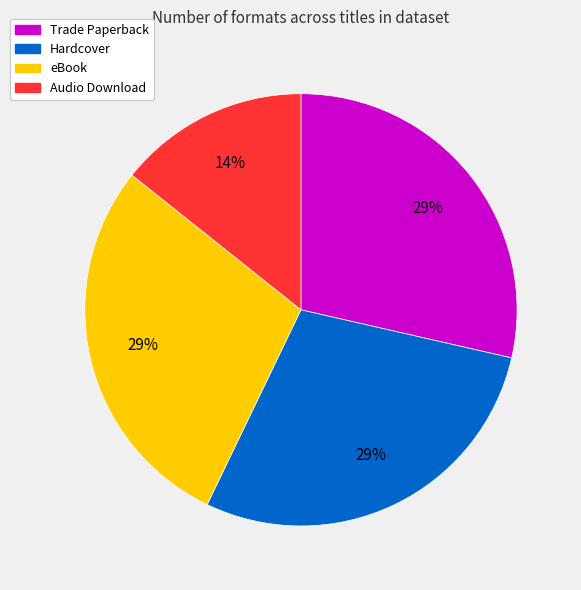

Is Trade Paperback the majority of the pie?

No